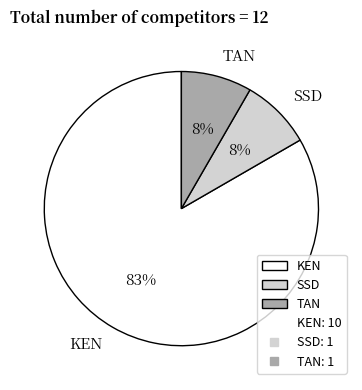

Which slice represents more than half of the pie?

KEN